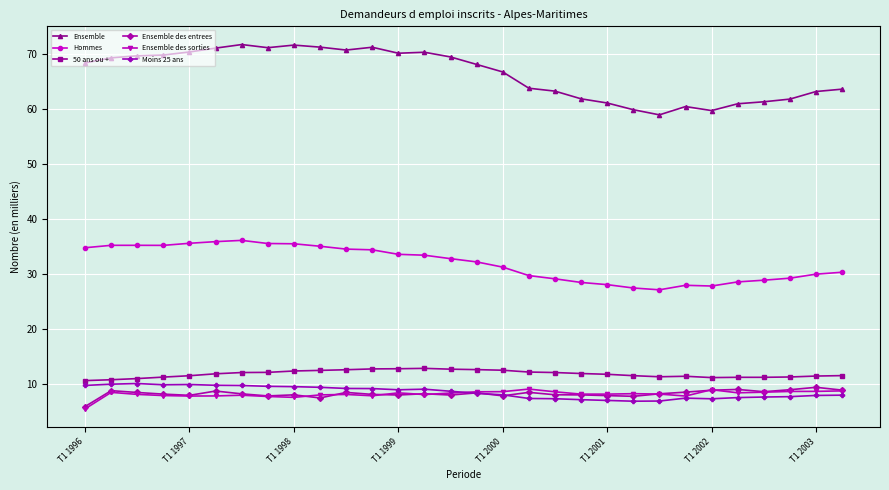

What is the minimum value shown in the chart?

5.5